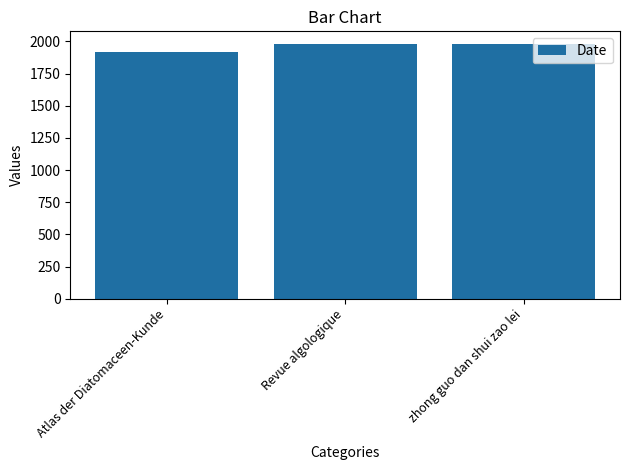

What is the label of the 2nd bar from the left?

Revue algologique